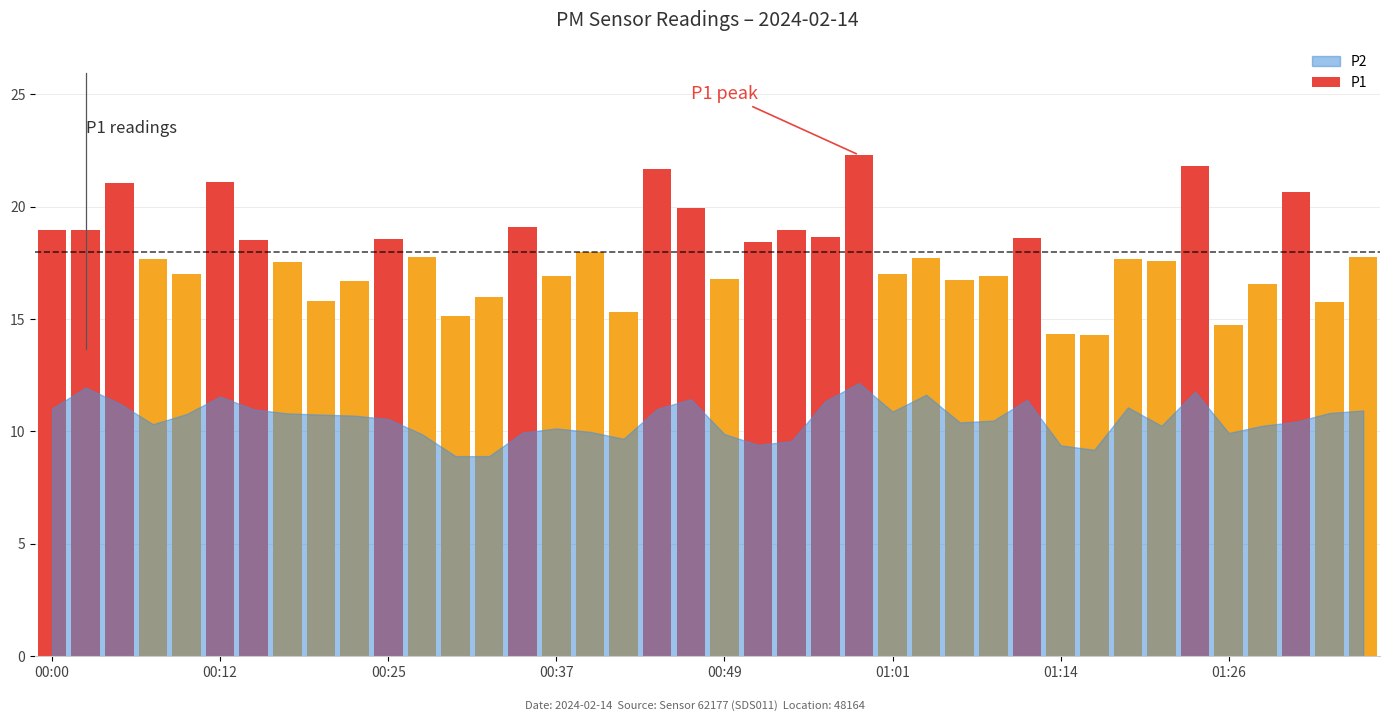

How many series are shown in this chart?

1